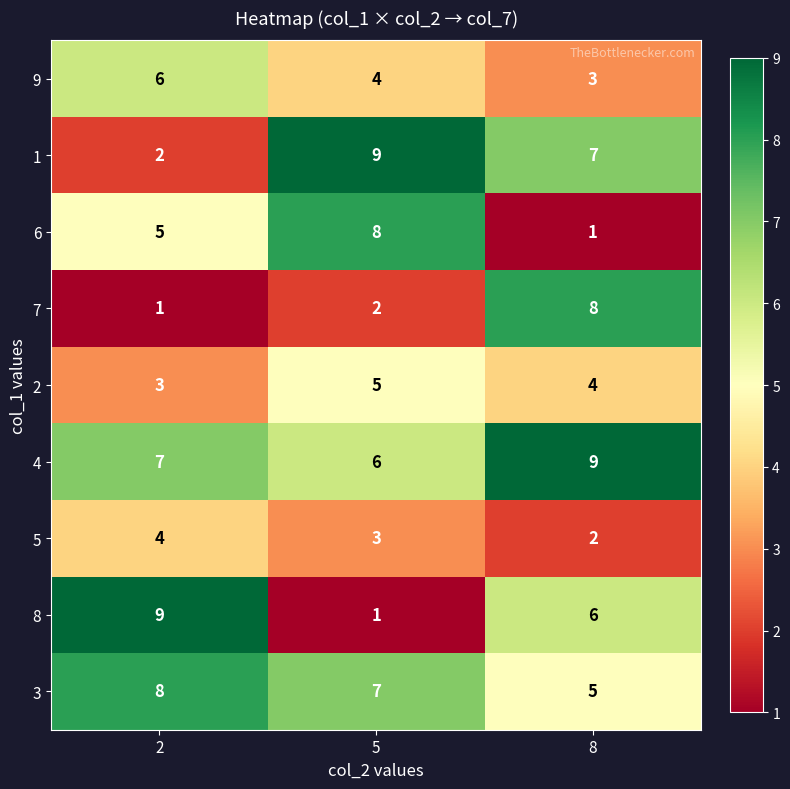

List the labels in order of 7 value, largest first.

8, 5, 2